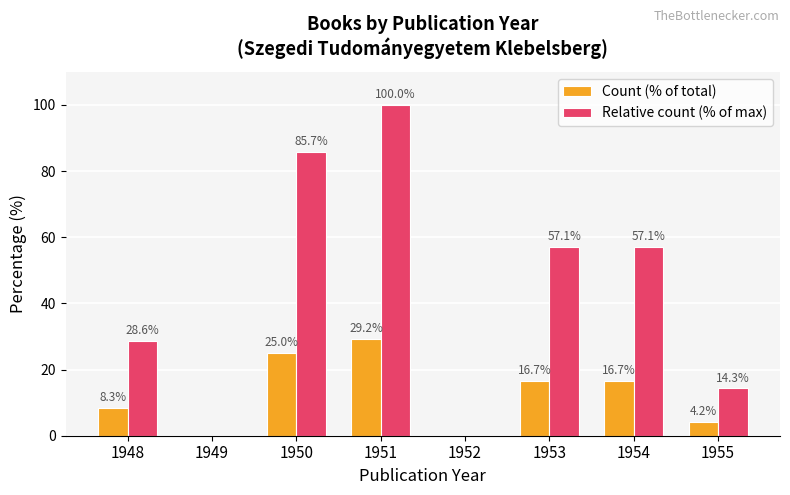

How many groups of bars are there?

8